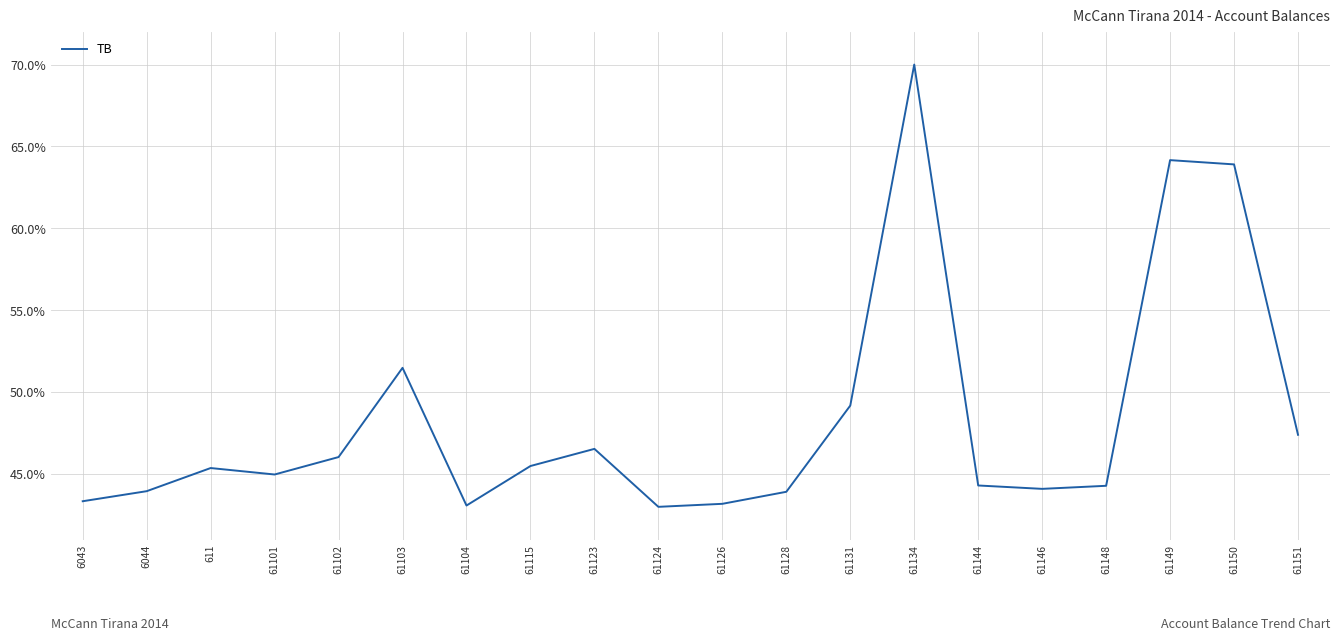

What is the change in value from 61103 to 61151?

-4.1